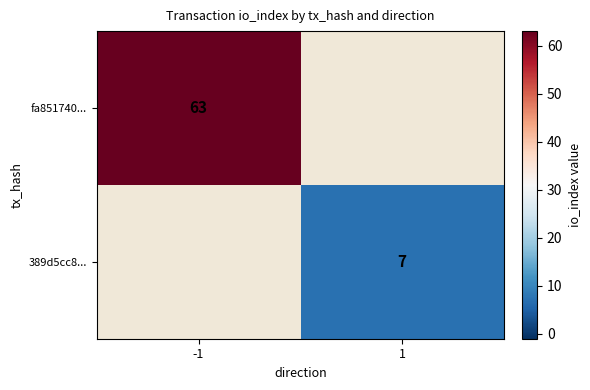

Is it true that 389d5cc8... equals 7 at 1?

True